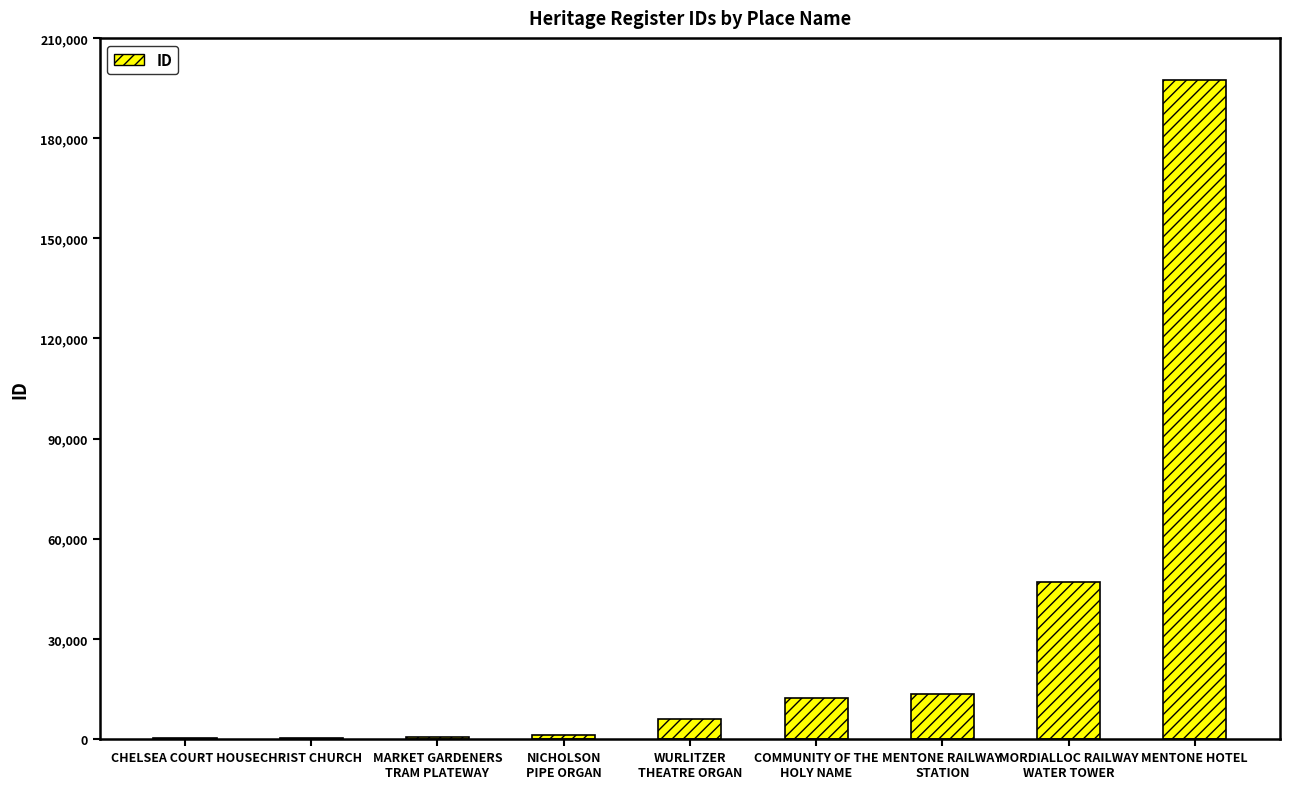

Which category has the highest value across all series?

MENTONE HOTEL